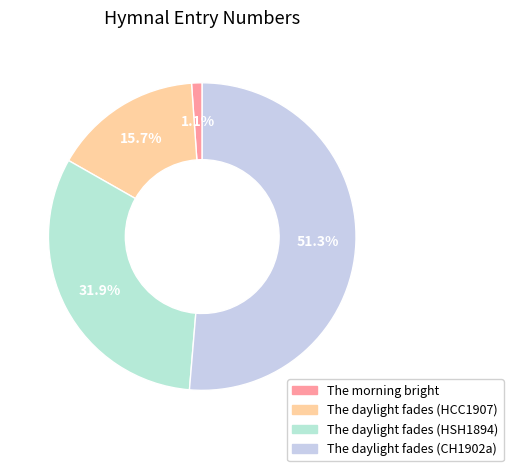

Does any single category account for the majority?

Yes